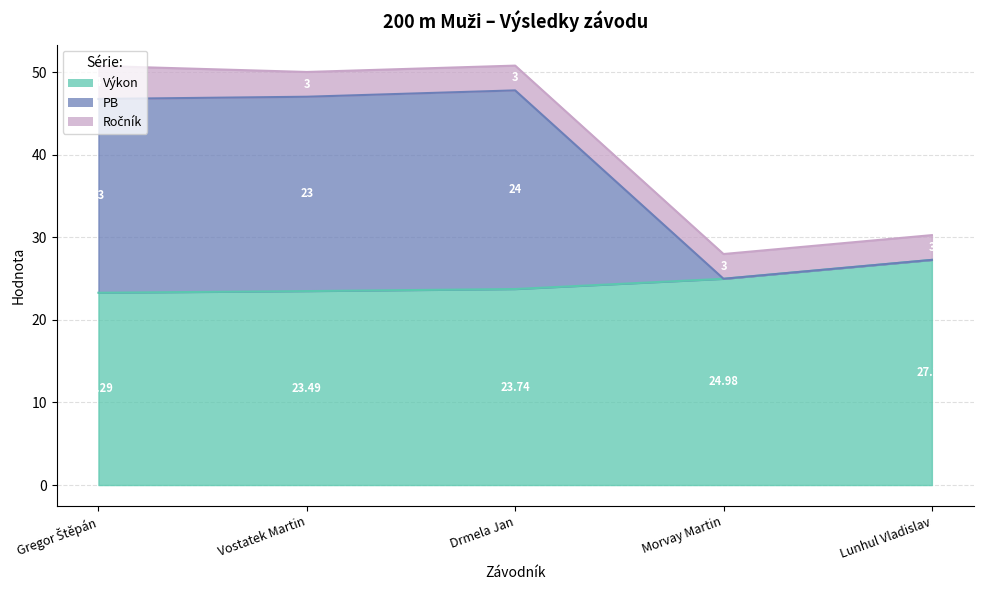

Where is Výkon nearest to the value 25?

Morvay Martin